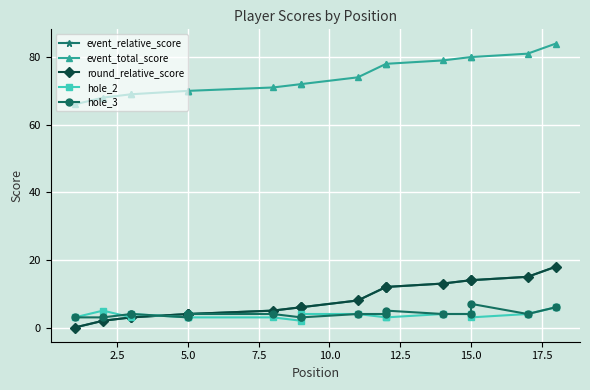

What is the total value across all series at 9?

91